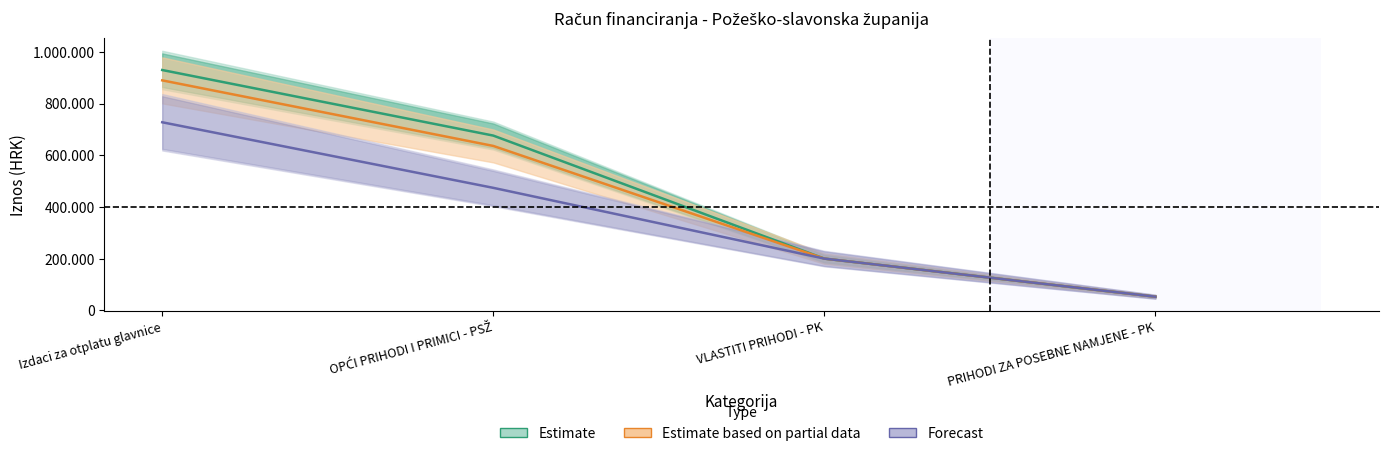

How many values in the Estimate series exceed 676000?

1